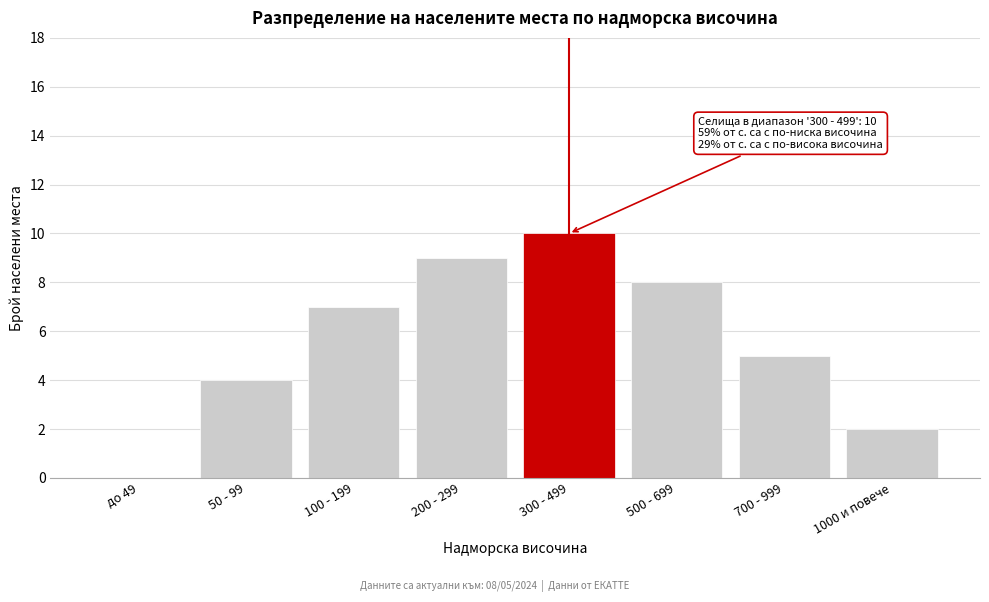

Reading right to left, extract all data points from this chart.

1000 и повече=2	700 - 999=5	500 - 699=8	300 - 499=10	200 - 299=9	100 - 199=7	50 - 99=4	до 49=0